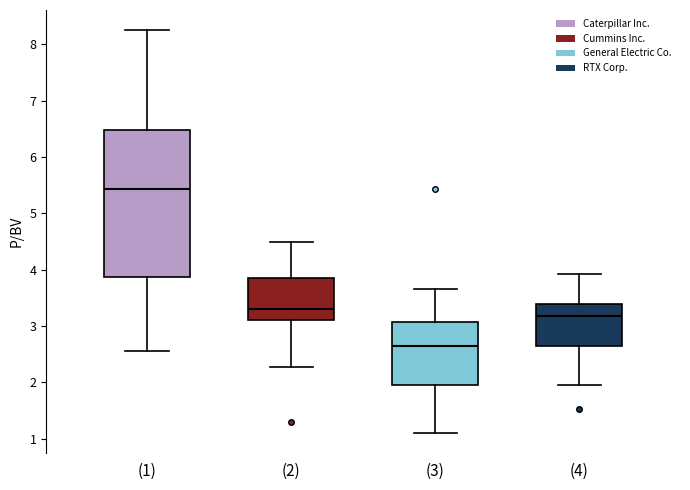

Where is the lower edge of the box for (4) on the y-axis? The values are not printed on the chart, so give them approximately, as read against the axis.

2.7